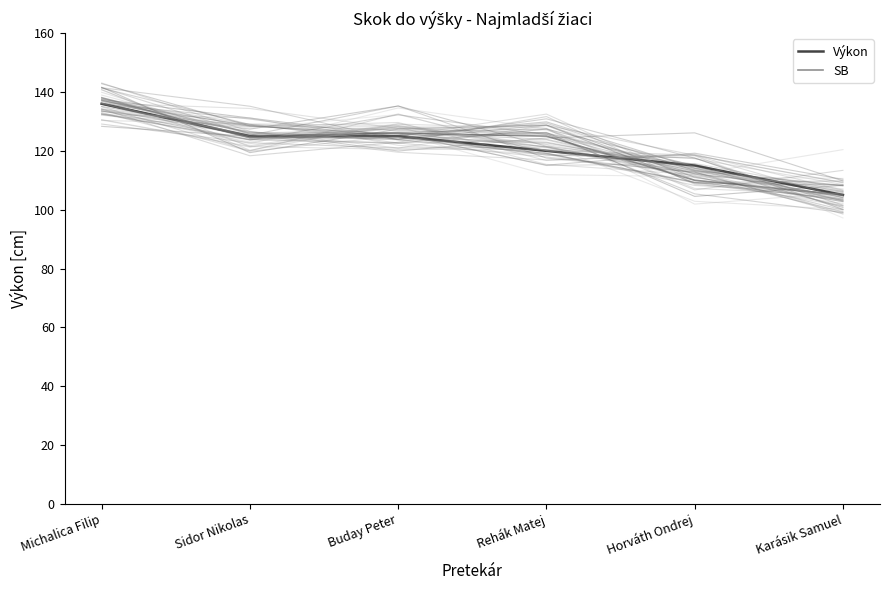

What is the difference between the maximum and minimum values in the Výkon series?

31